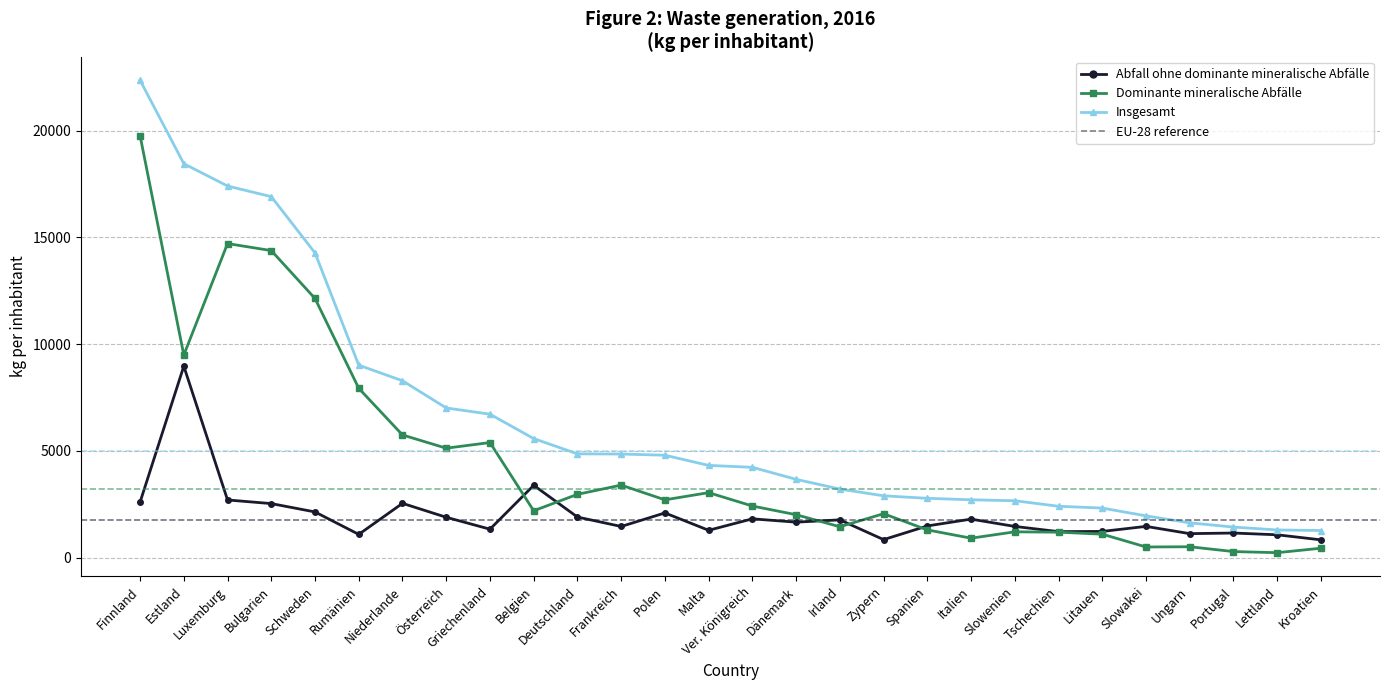

True or false: Dominante mineralische Abfälle and Insgesamt cross at least once.

False